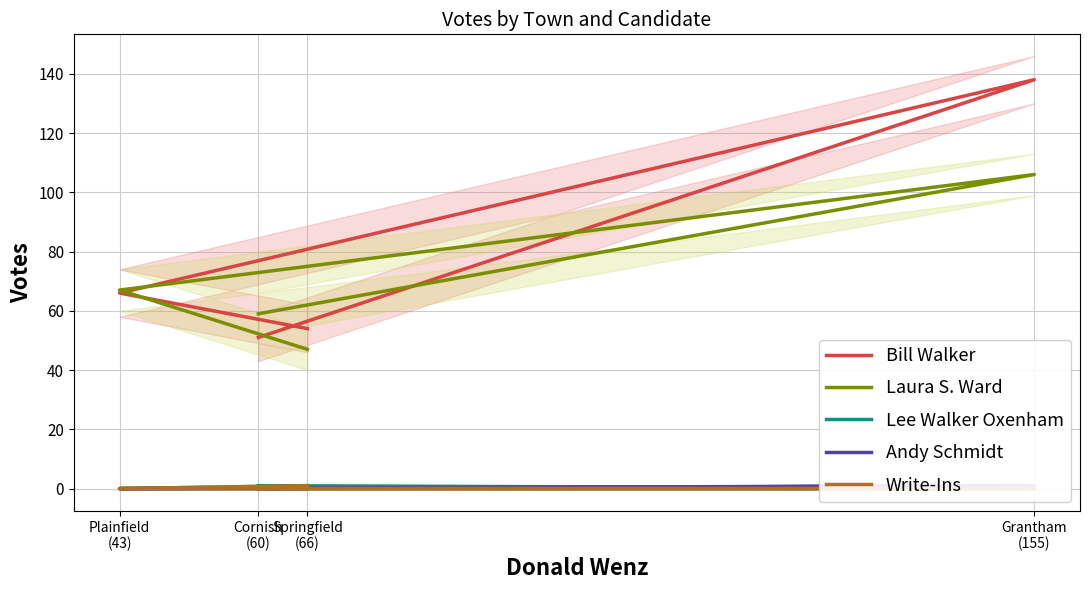

Count the Lee Walker Oxenham values in the range 0 to 1.

4